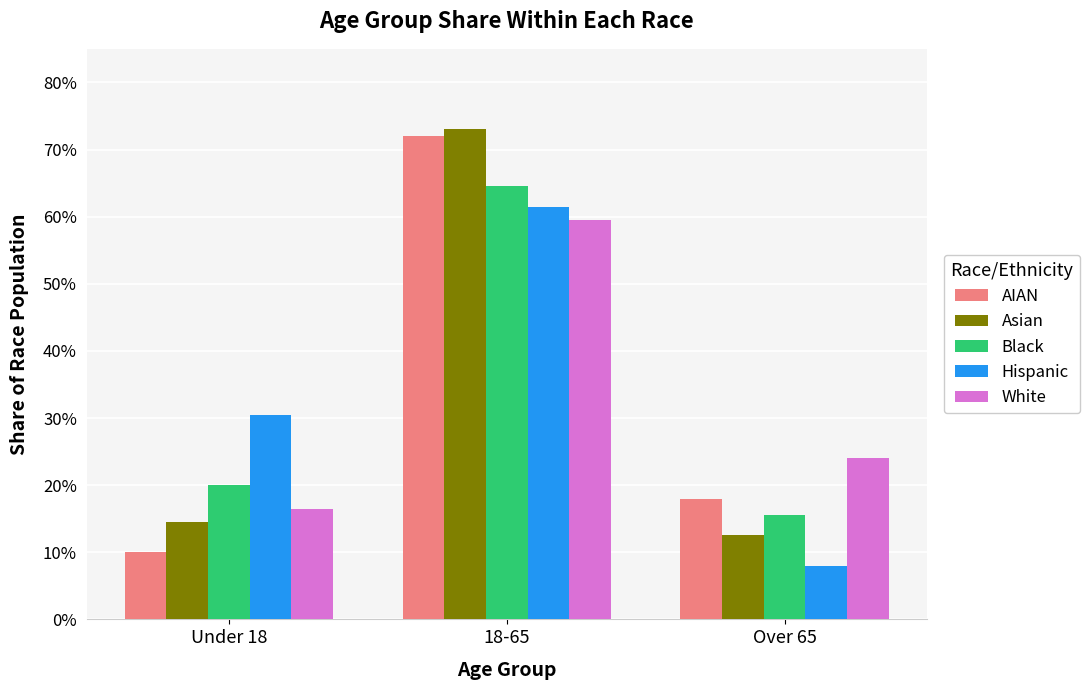

How many groups of bars are there?

3